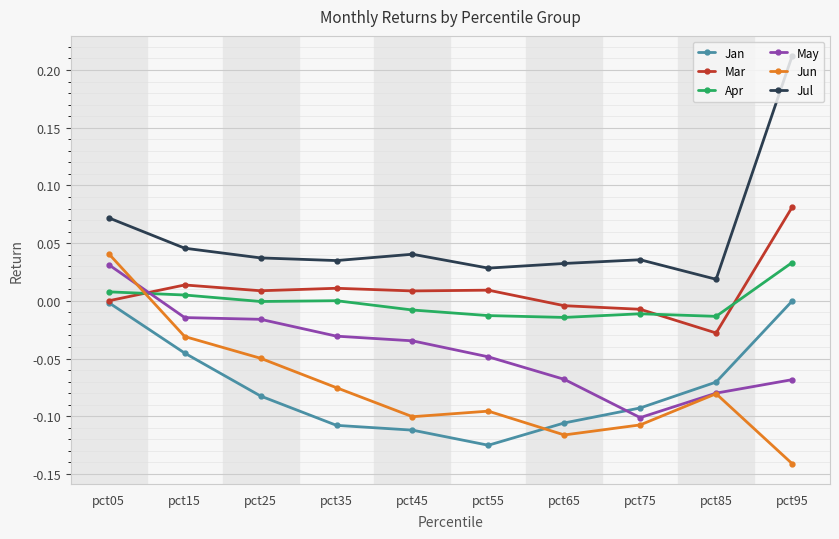

Between pct15 and pct35, which series saw the biggest shift?

Jan